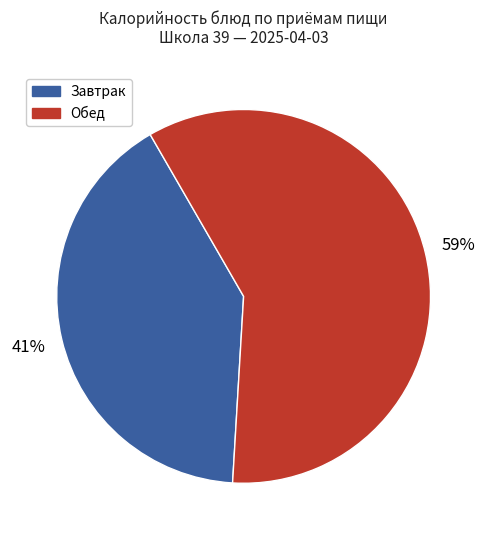

To the nearest percent, what is the average slice percentage?

50%